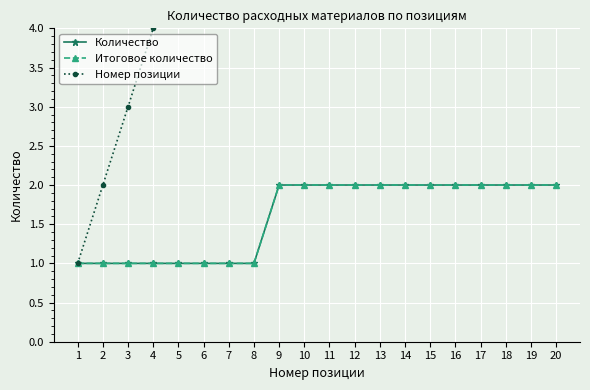

Reading left to right, extract all data points from this chart.

Количество: 1=1	2=1	3=1	4=1	5=1	6=1	7=1	8=1	9=2	10=2	11=2	12=2	13=2	14=2	15=2	16=2	17=2	18=2	19=2	20=2
Итоговое количество: 1=1	2=1	3=1	4=1	5=1	6=1	7=1	8=1	9=2	10=2	11=2	12=2	13=2	14=2	15=2	16=2	17=2	18=2	19=2	20=2
Номер позиции: 1=1	2=2	3=3	4=4	5=5	6=6	7=7	8=8	9=9	10=10	11=11	12=12	13=13	14=14	15=15	16=16	17=17	18=18	19=19	20=20